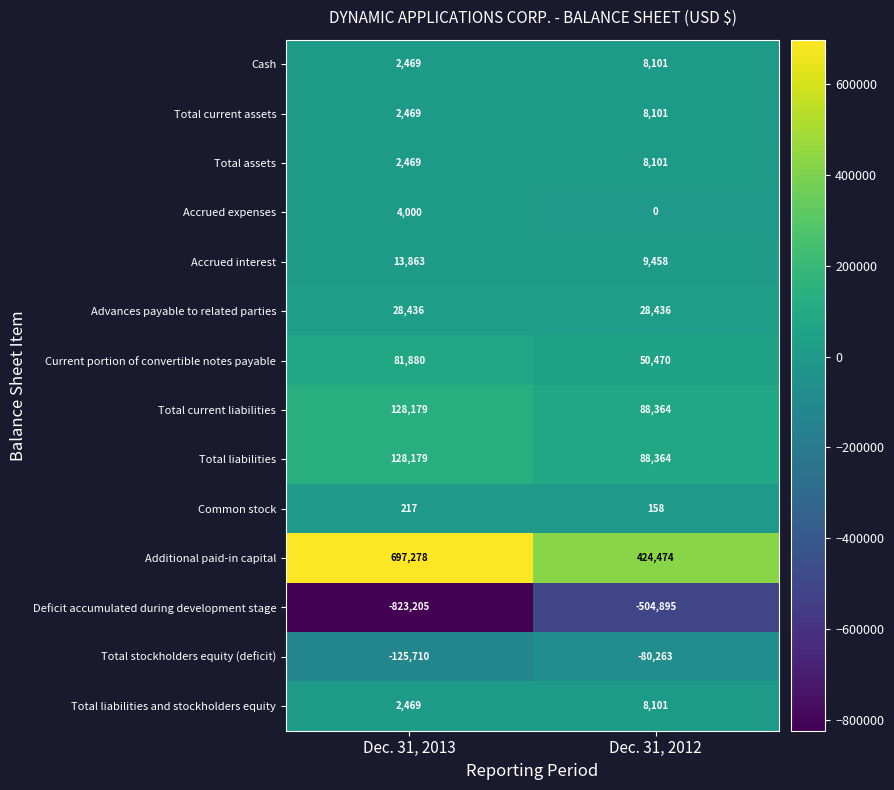

Rank the categories by Total assets value from highest to lowest.

Dec. 31, 2012, Dec. 31, 2013